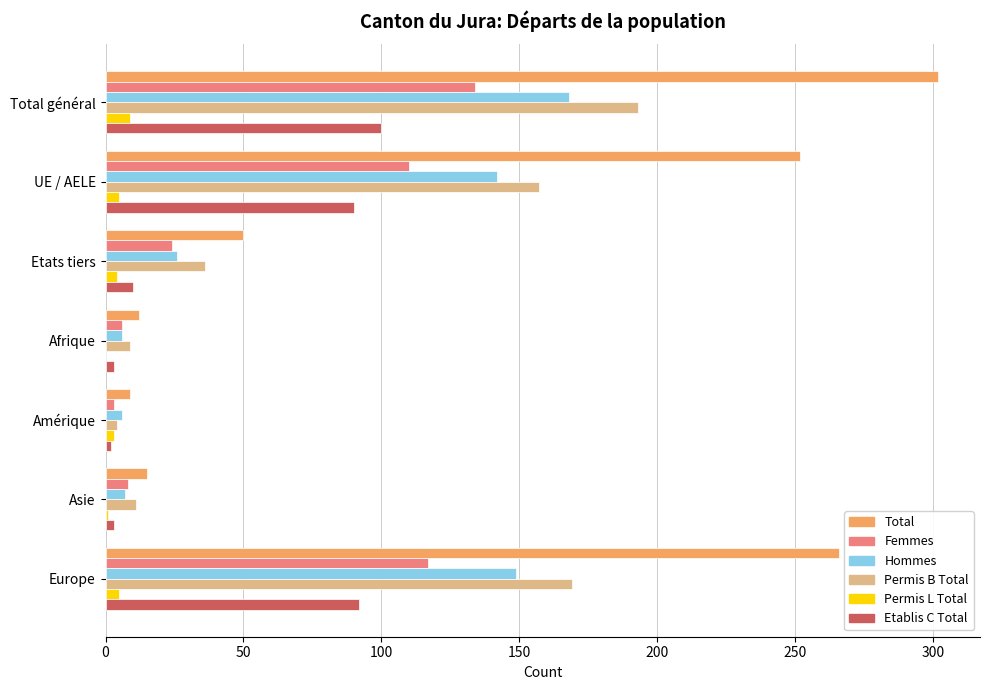

True or false: Permis B Total has a value of 98 at Europe.

False